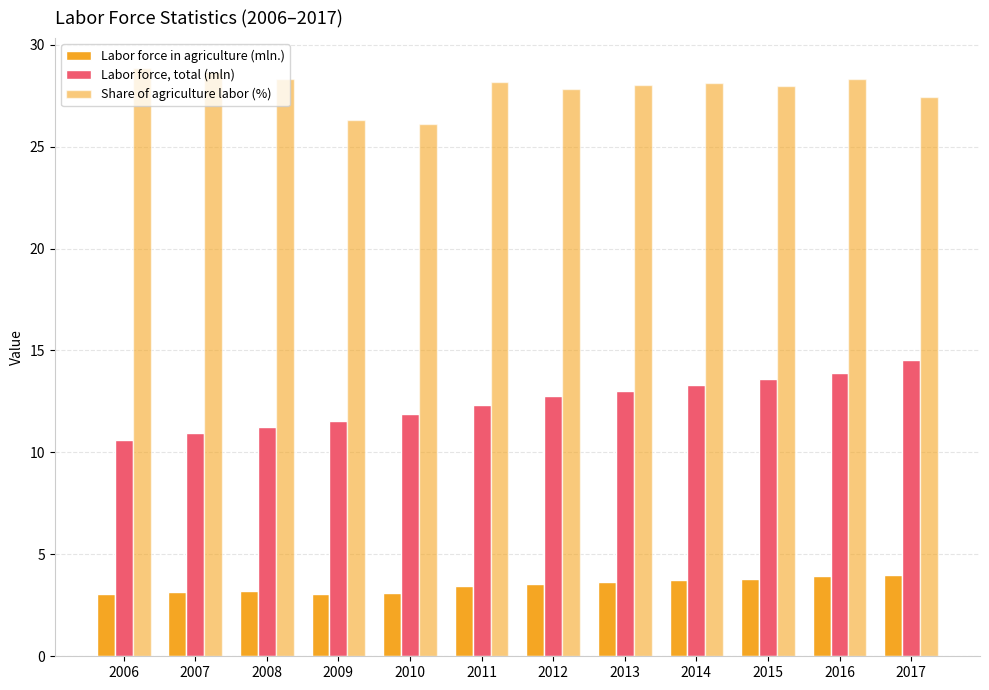

Which series has the largest range (max minus min)?

Labor force, total (mln)